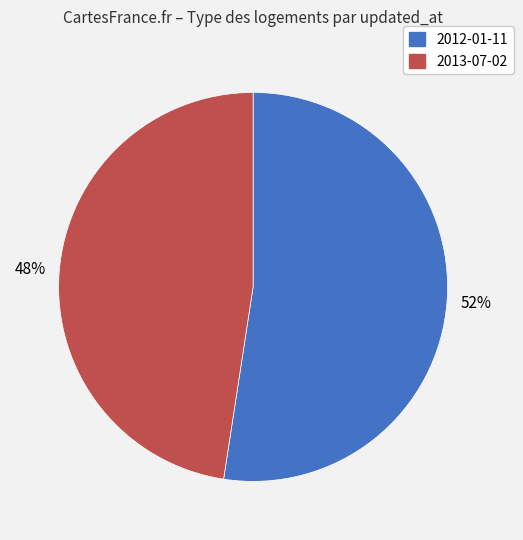

Does any single category account for the majority?

Yes